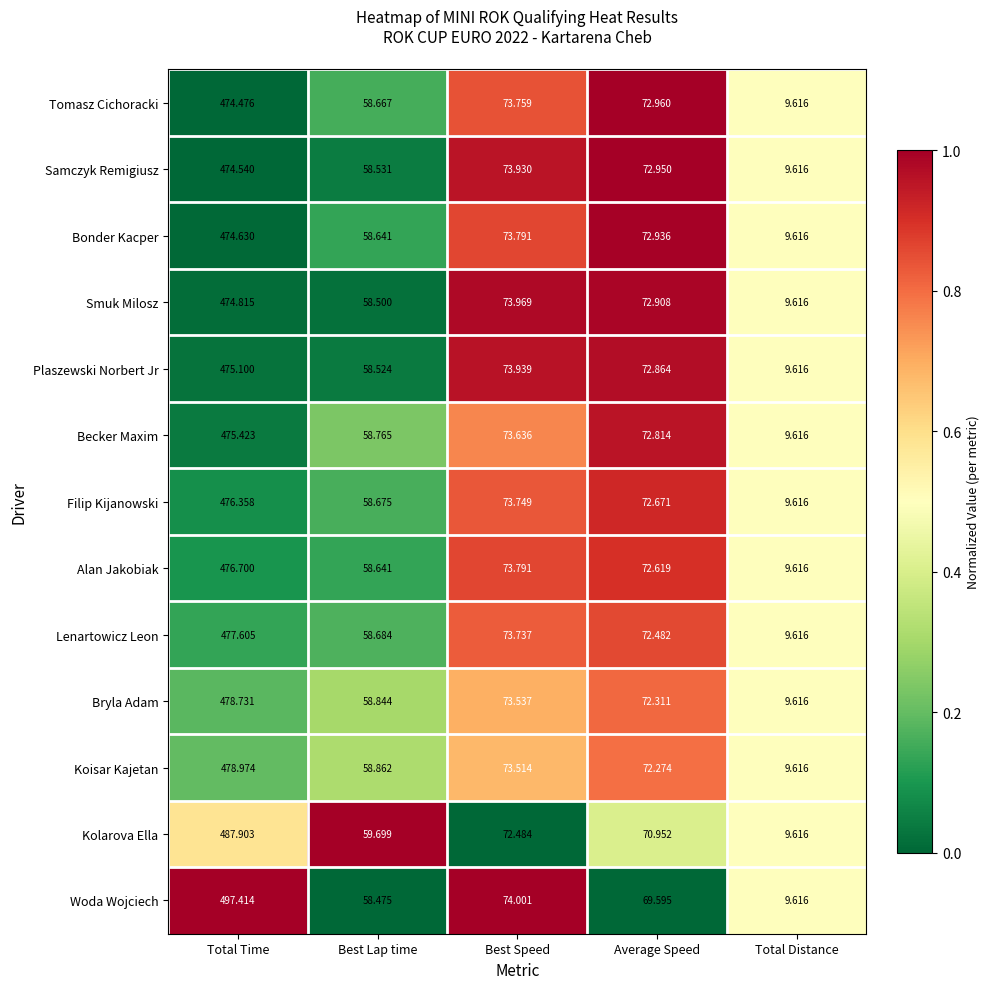

Rank the series by their maximum value, from lowest to highest.

Tomasz Cichoracki, Samczyk Remigiusz, Bonder Kacper, Smuk Milosz, Plaszewski Norbert Jr, Becker Maxim, Filip Kijanowski, Alan Jakobiak, Lenartowicz Leon, Bryla Adam, Koisar Kajetan, Kolarova Ella, Woda Wojciech